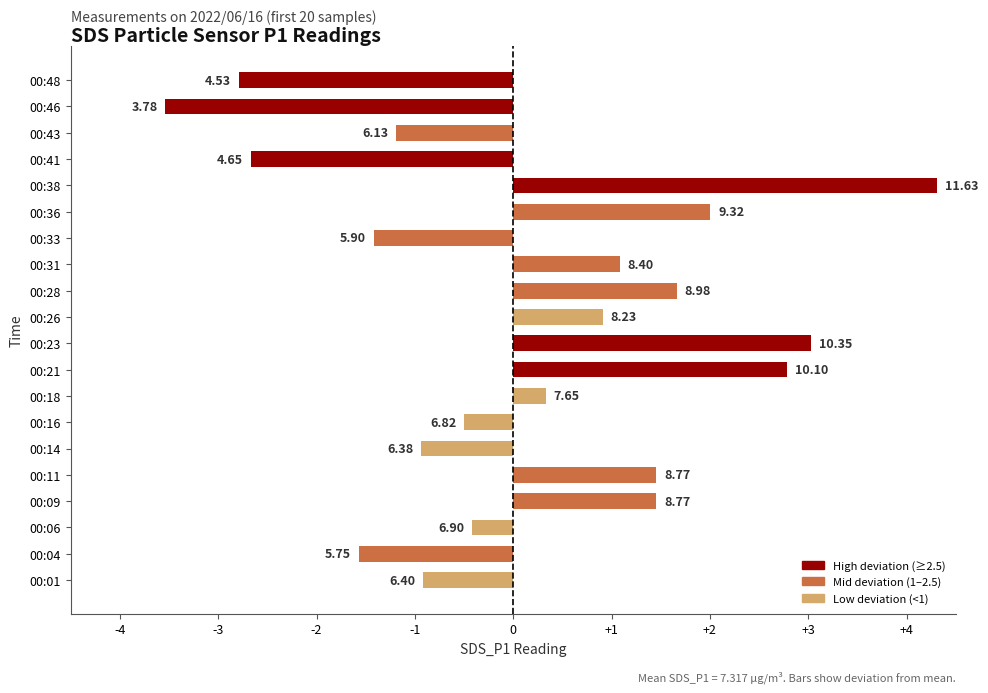

What is the average value?

0.2